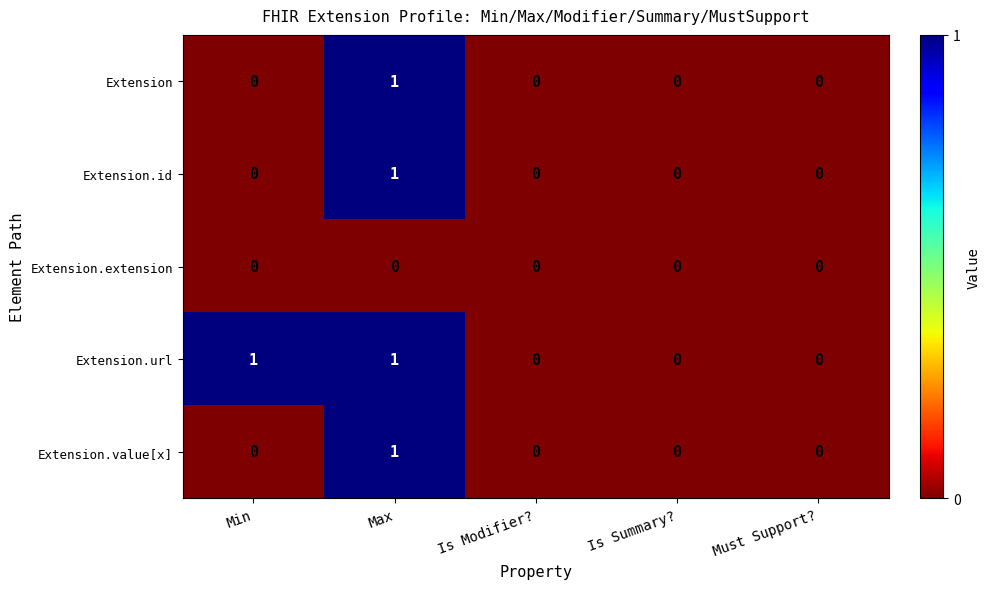

Which series has the largest total across all categories?

Extension.url